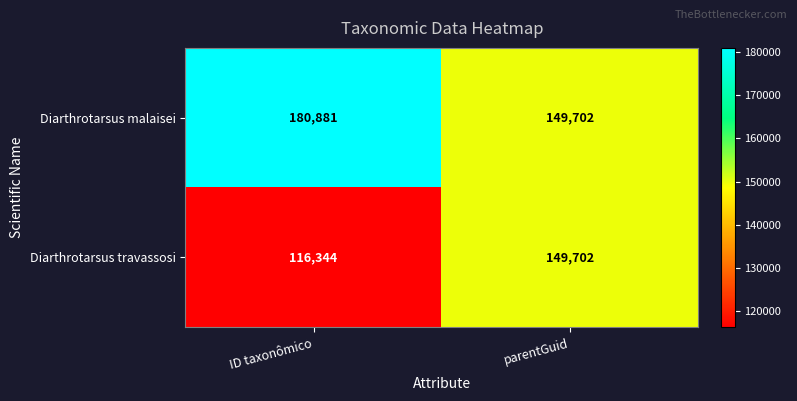

Rank the series by their average value, from highest to lowest.

Diarthrotarsus malaisei, Diarthrotarsus travassosi